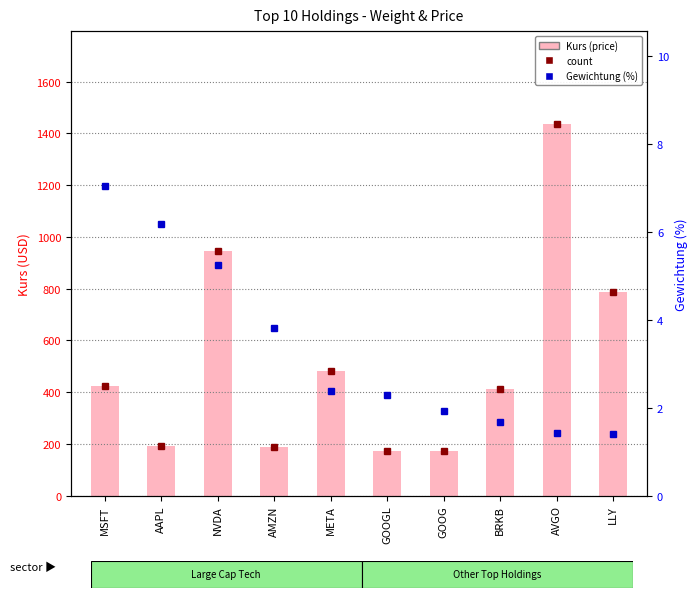

At which label is Gewichtung (%) closest to 4?

AMZN